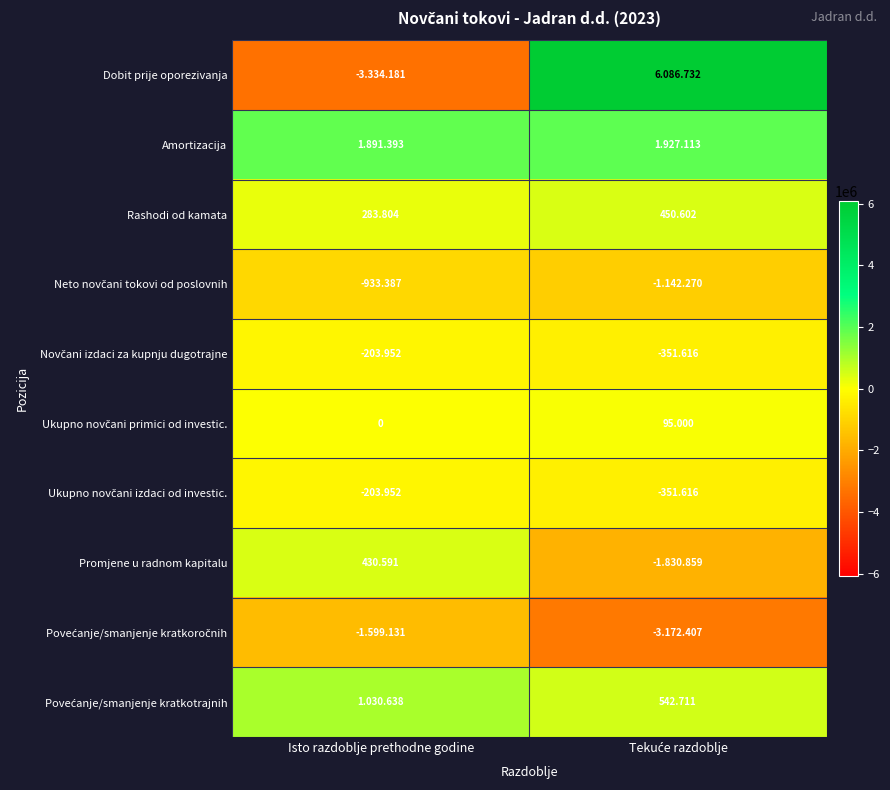

Rank the categories by Povećanje/smanjenje kratkoročnih value from lowest to highest.

Tekuće razdoblje, Isto razdoblje prethodne godine